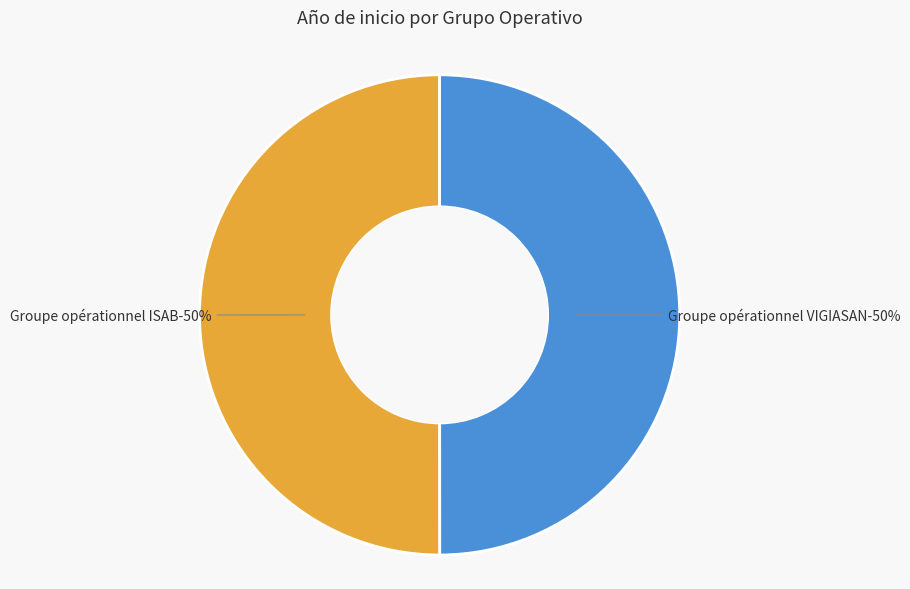

How many slices are in this pie chart?

2